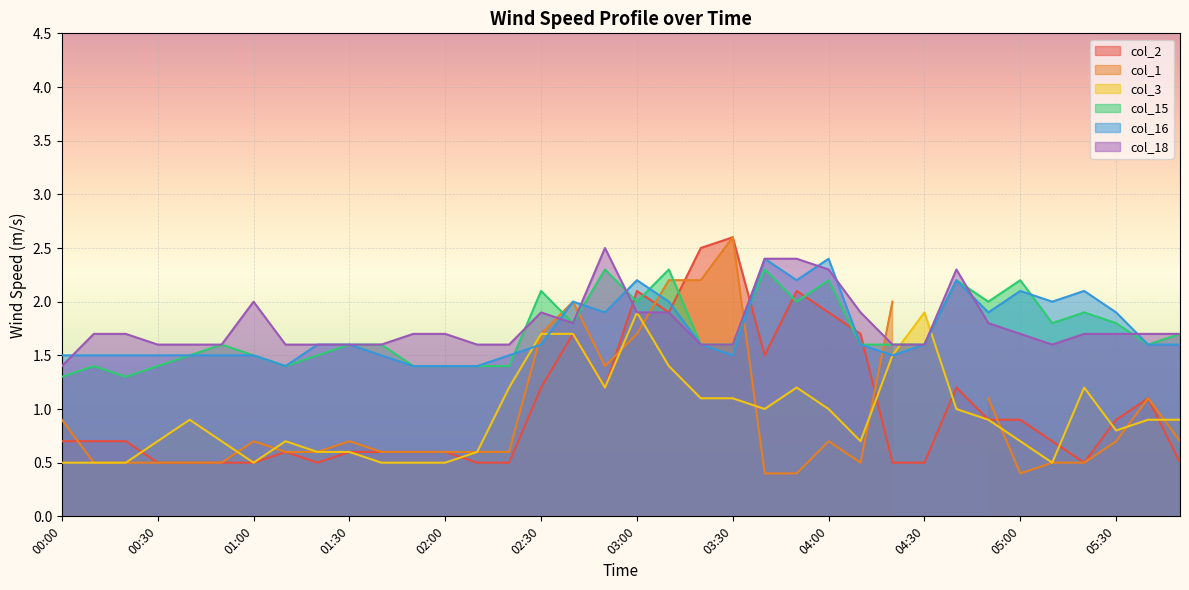

True or false: col_15 has a value of 0.9 at 05:50.

False